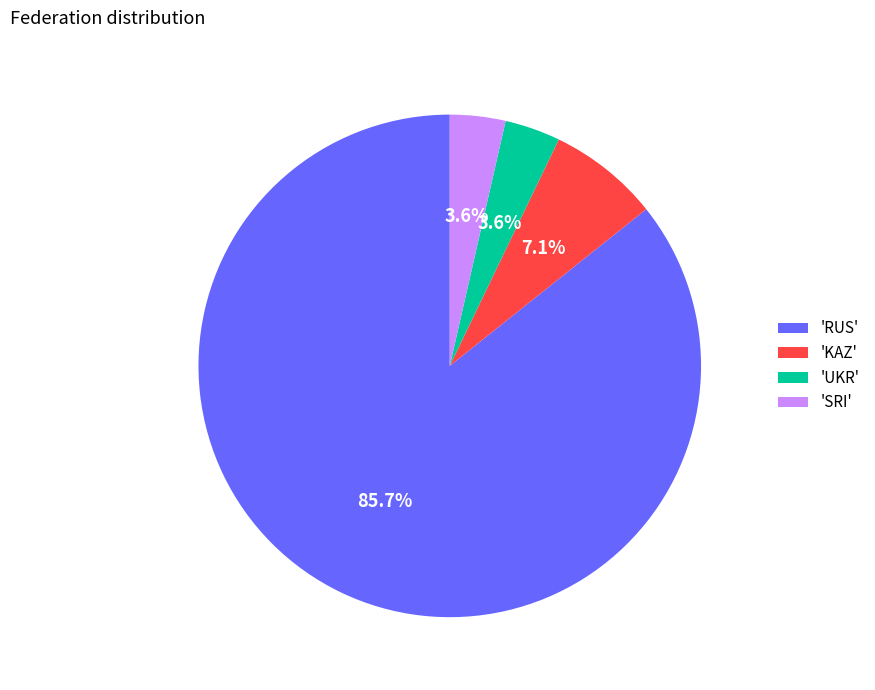

Is 'RUS' the majority of the pie?

Yes